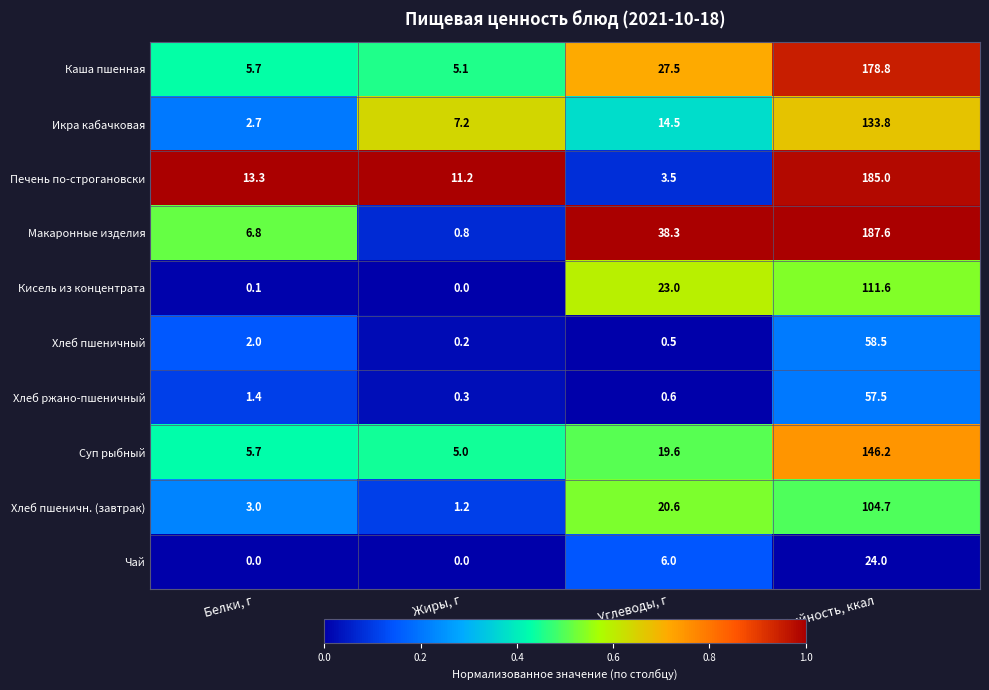

Which series has the widest spread of values?

Макаронные изделия